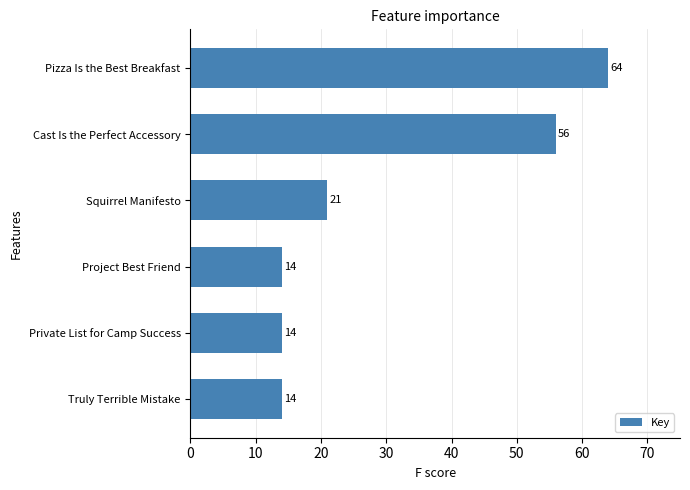

Reading bottom to top, extract all data points from this chart.

Truly Terrible Mistake=14	Private List for Camp Success=14	Project Best Friend=14	Squirrel Manifesto=21	Cast Is the Perfect Accessory=56	Pizza Is the Best Breakfast=64